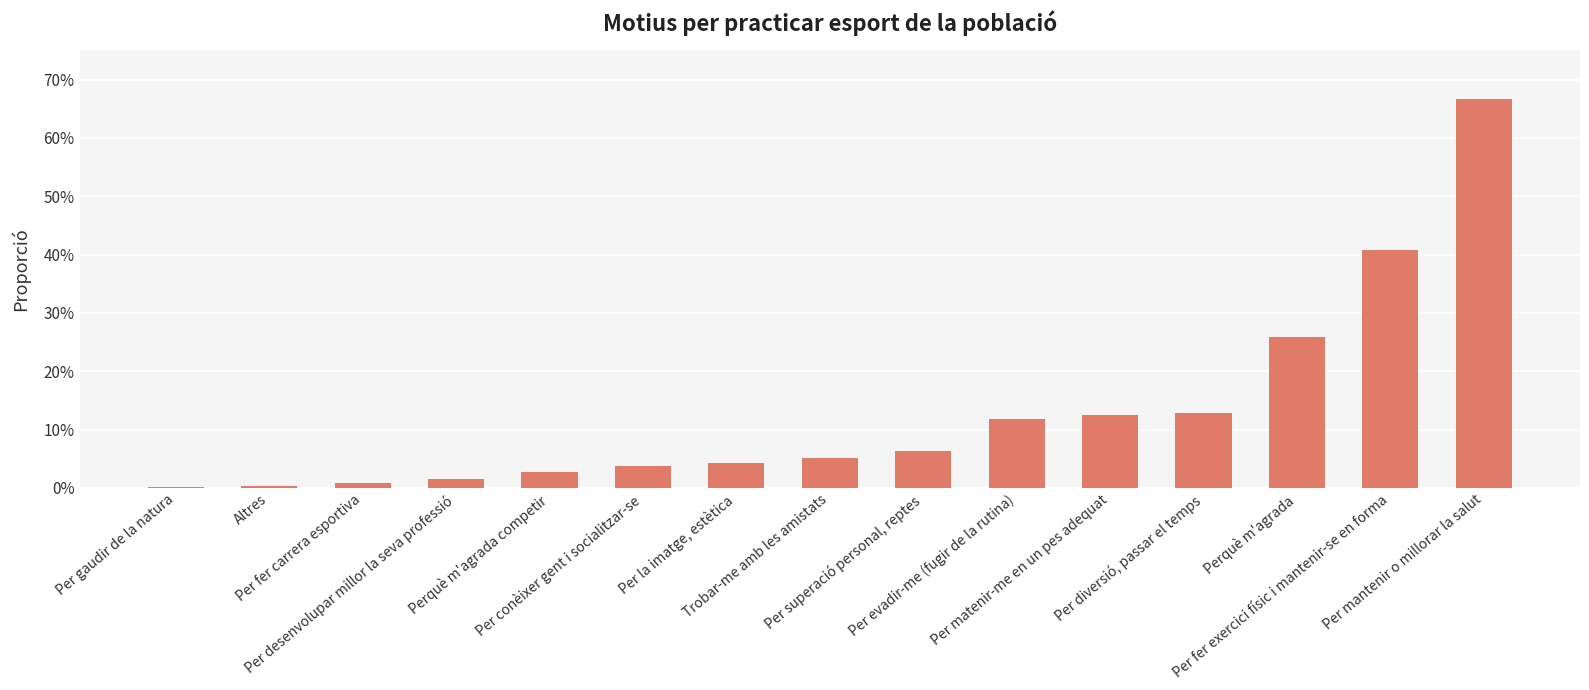

What is the maximum value shown in the chart?

0.7